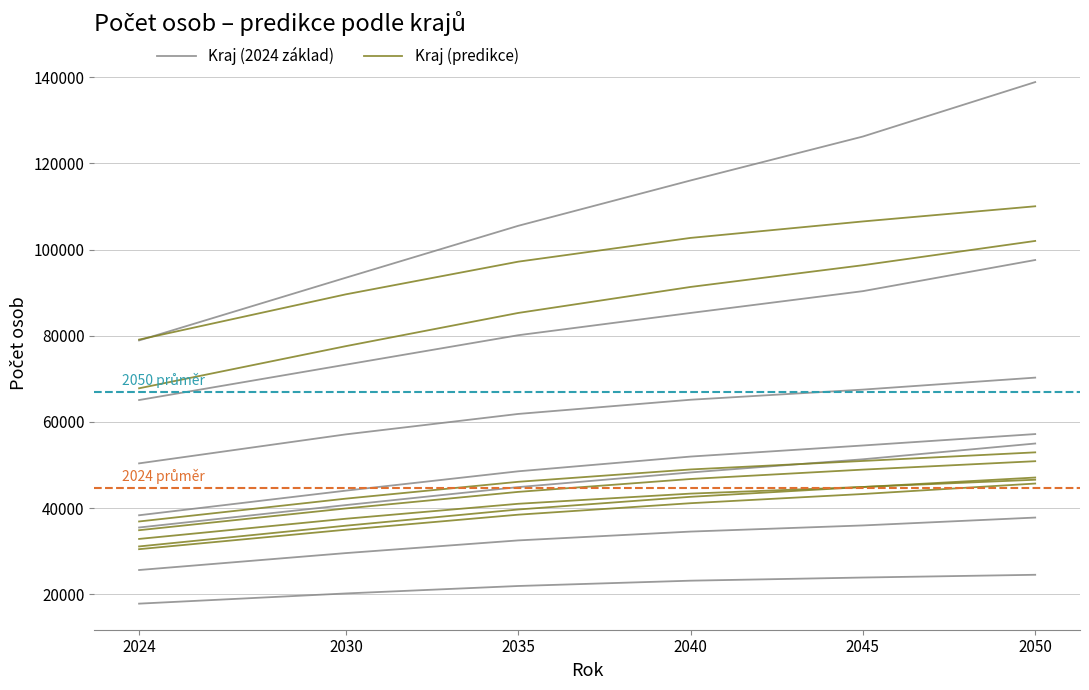

Rank the series by their average value, from highest to lowest.

Kraj (2024 základ), Kraj (predikce)